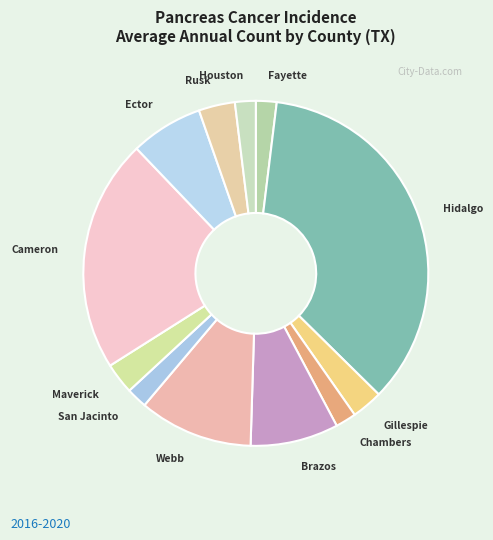

Between Gillespie and Ector, which is larger?

Ector